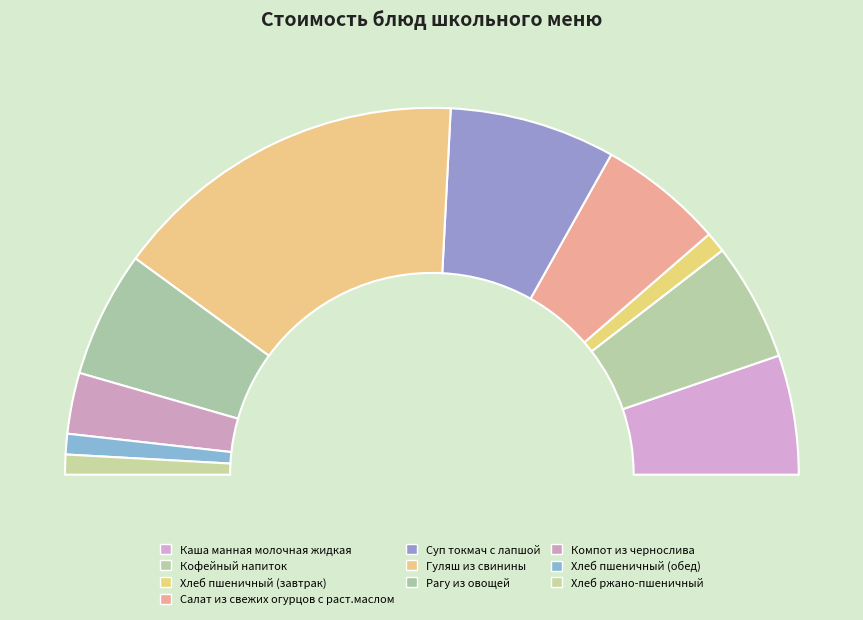

Is Компот из чернослива the majority of the pie?

No